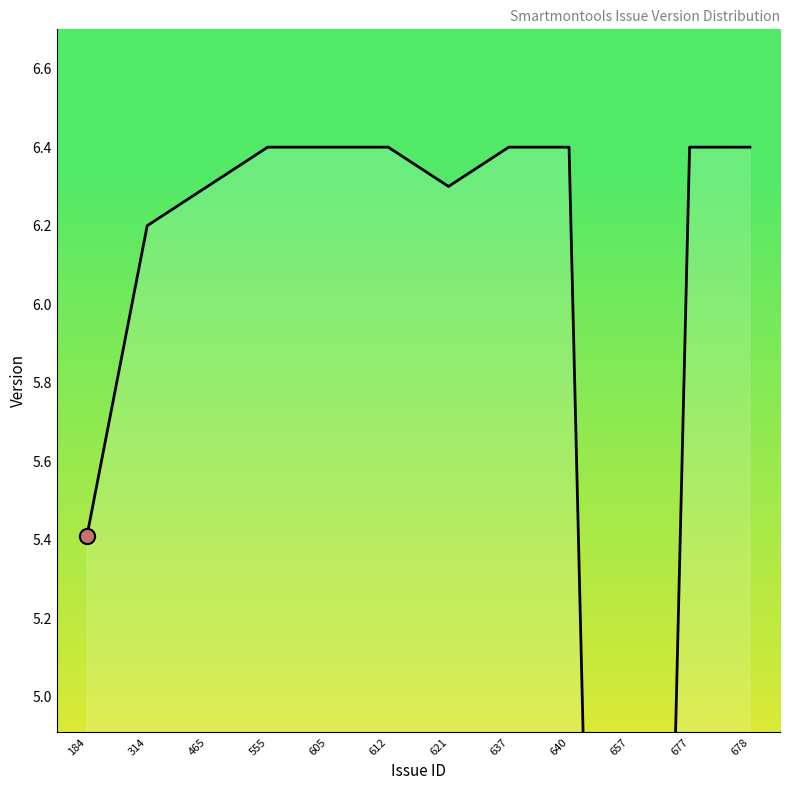

What is the ratio of the value at 314 to the value at 184?

1.1